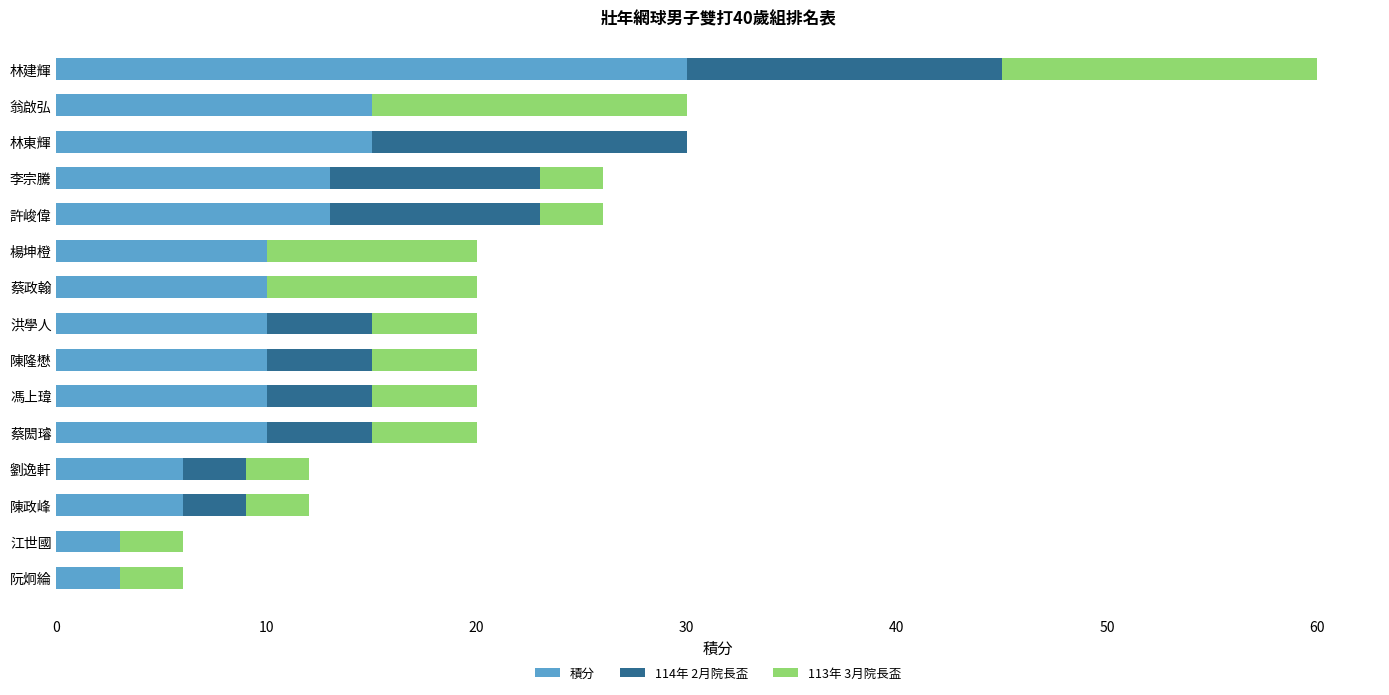

What is the total value across all series at 林東輝?

30